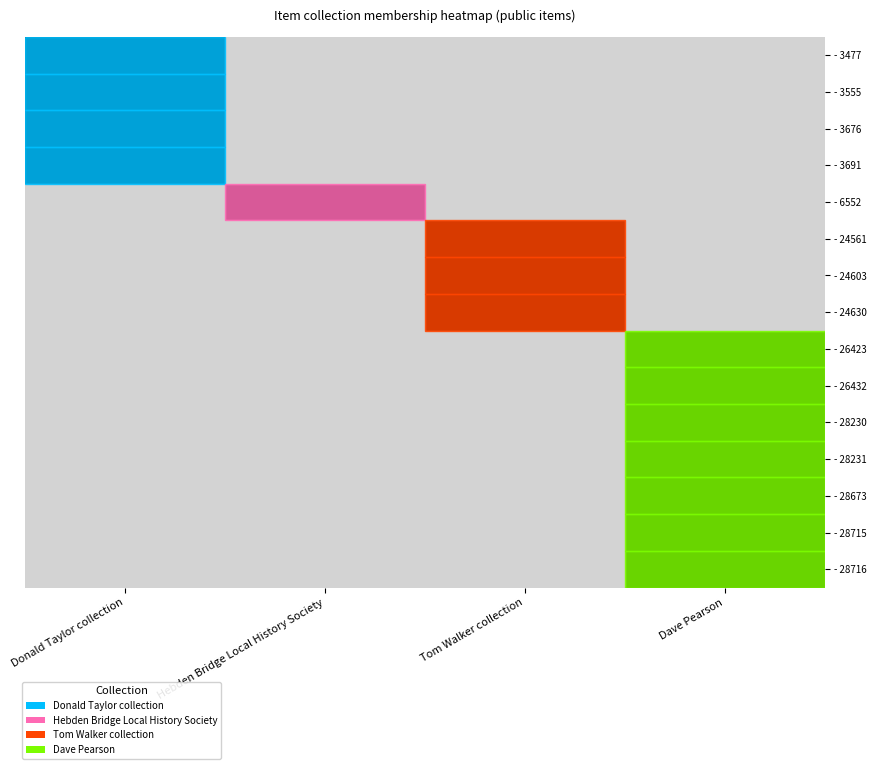

At which category does the chart reach its peak across all series?

Donald Taylor collection